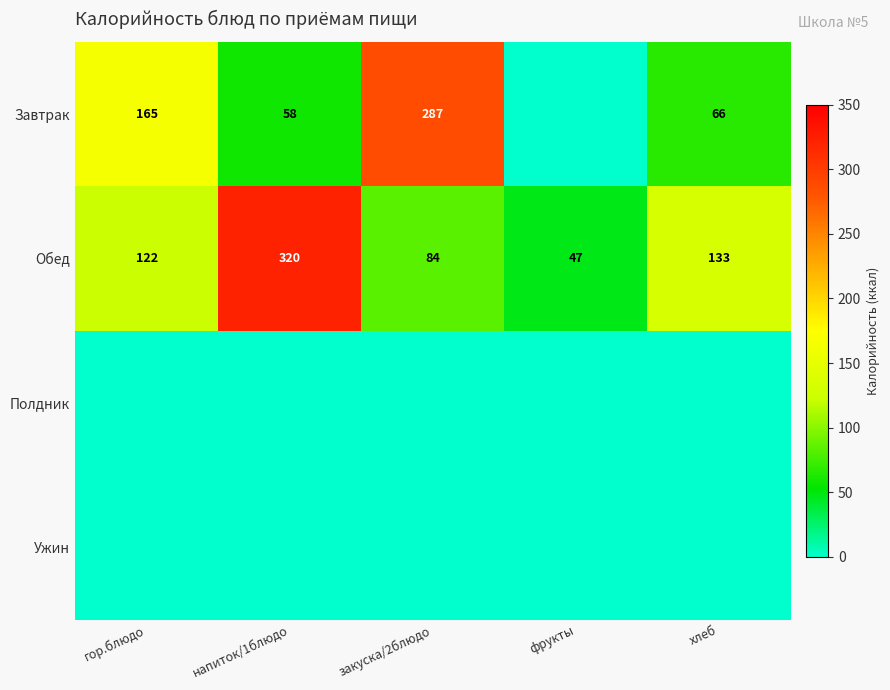

What is the sum of the Завтрак values at закуска/2блюдо and гор.блюдо?

452